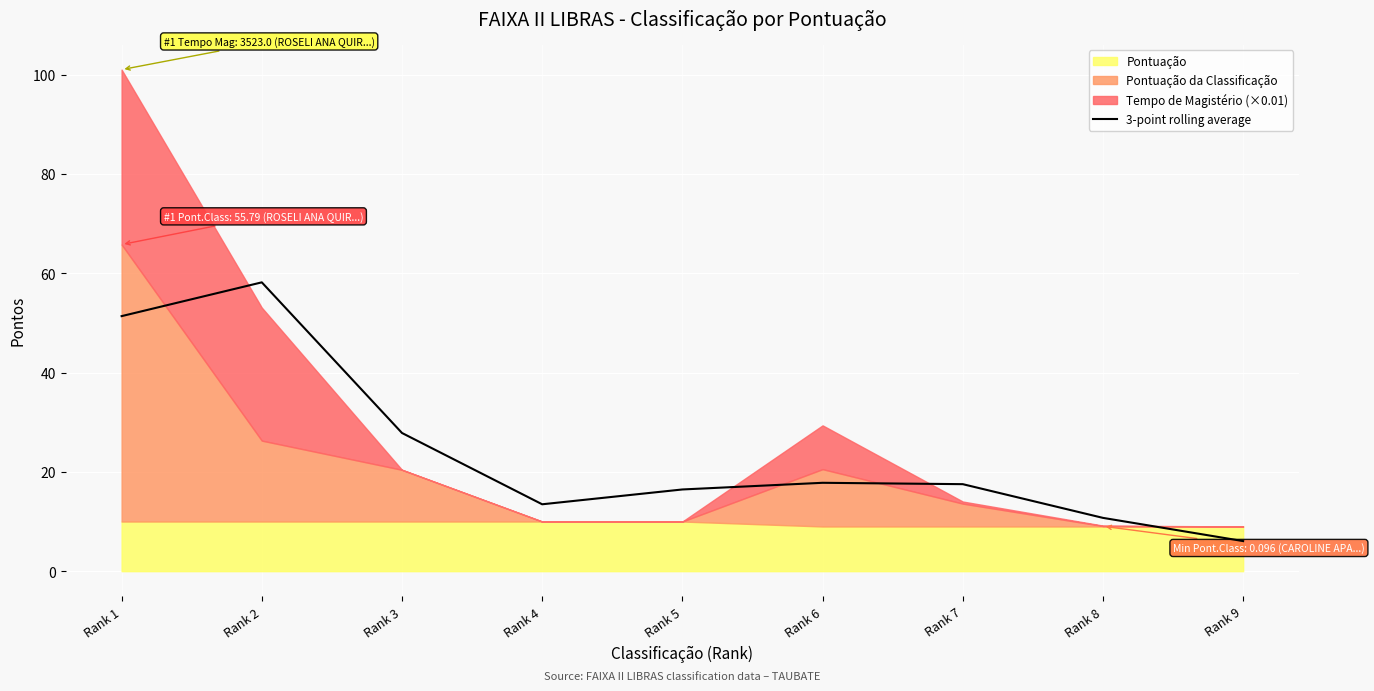

How many points are higher than both their immediate neighbors (excluding endpoints)?

2